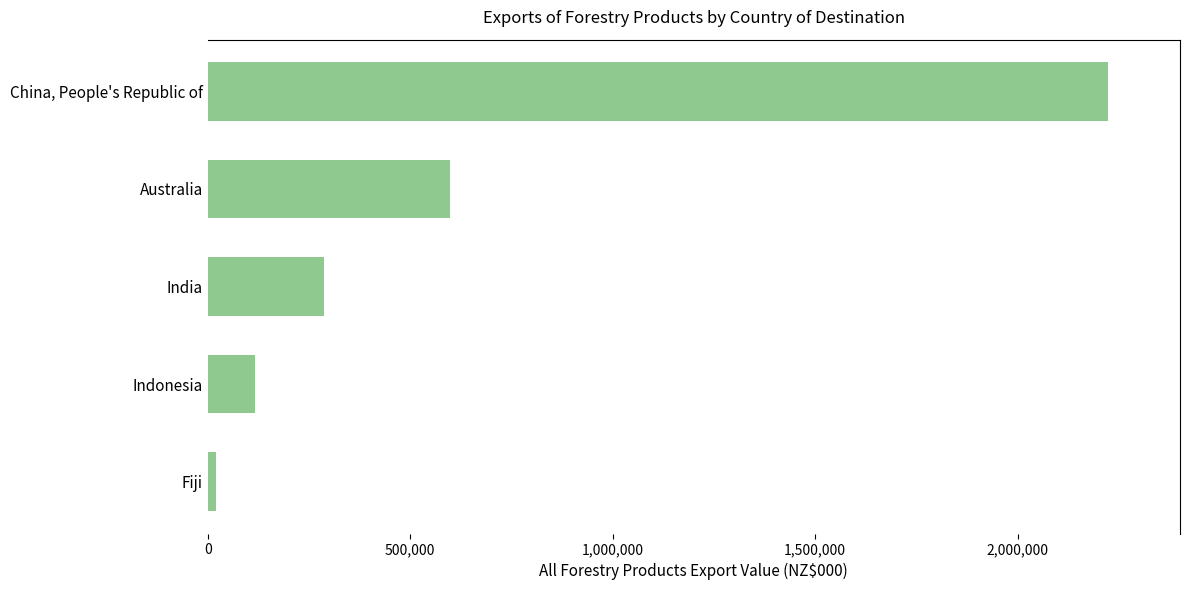

What is the change in value from Australia to India?

-309380.5